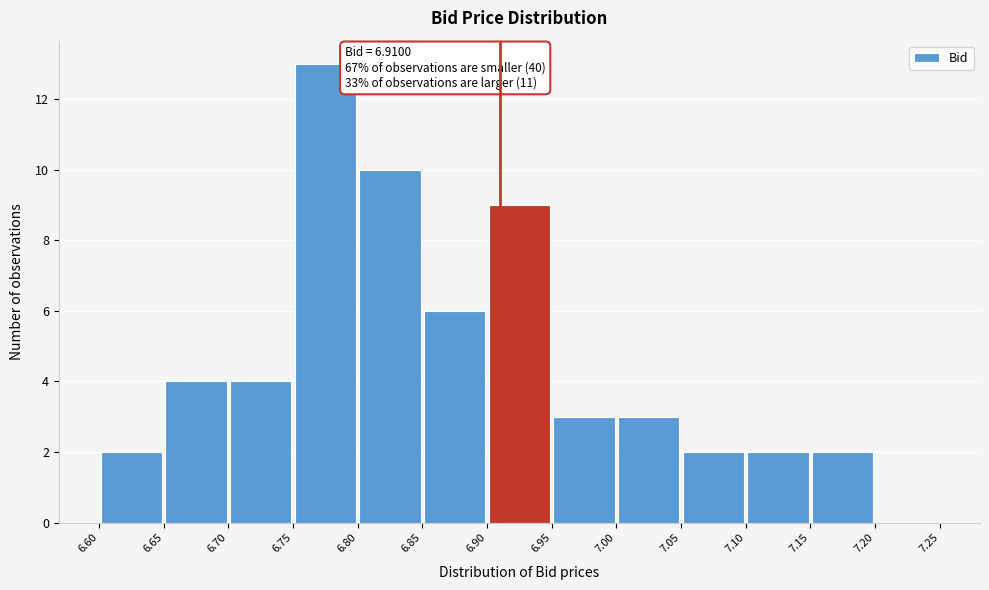

Over which range of the x-axis is the bar tallest?

6.75 to 6.80